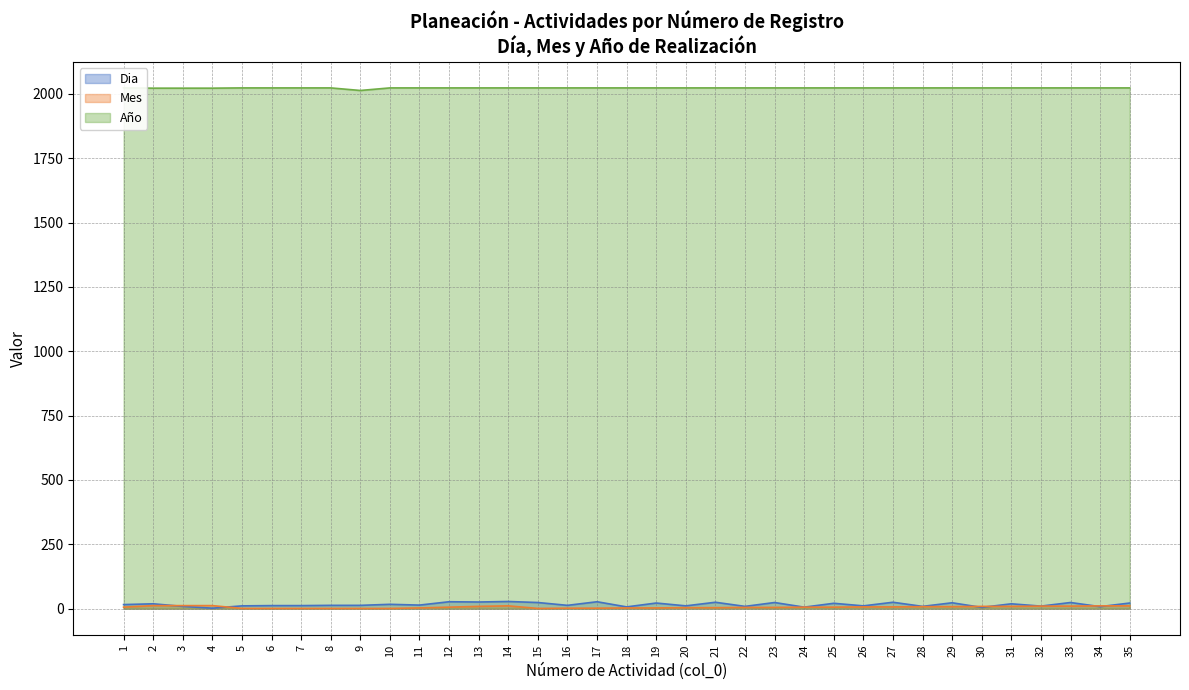

Which series has the largest range (max minus min)?

Dia